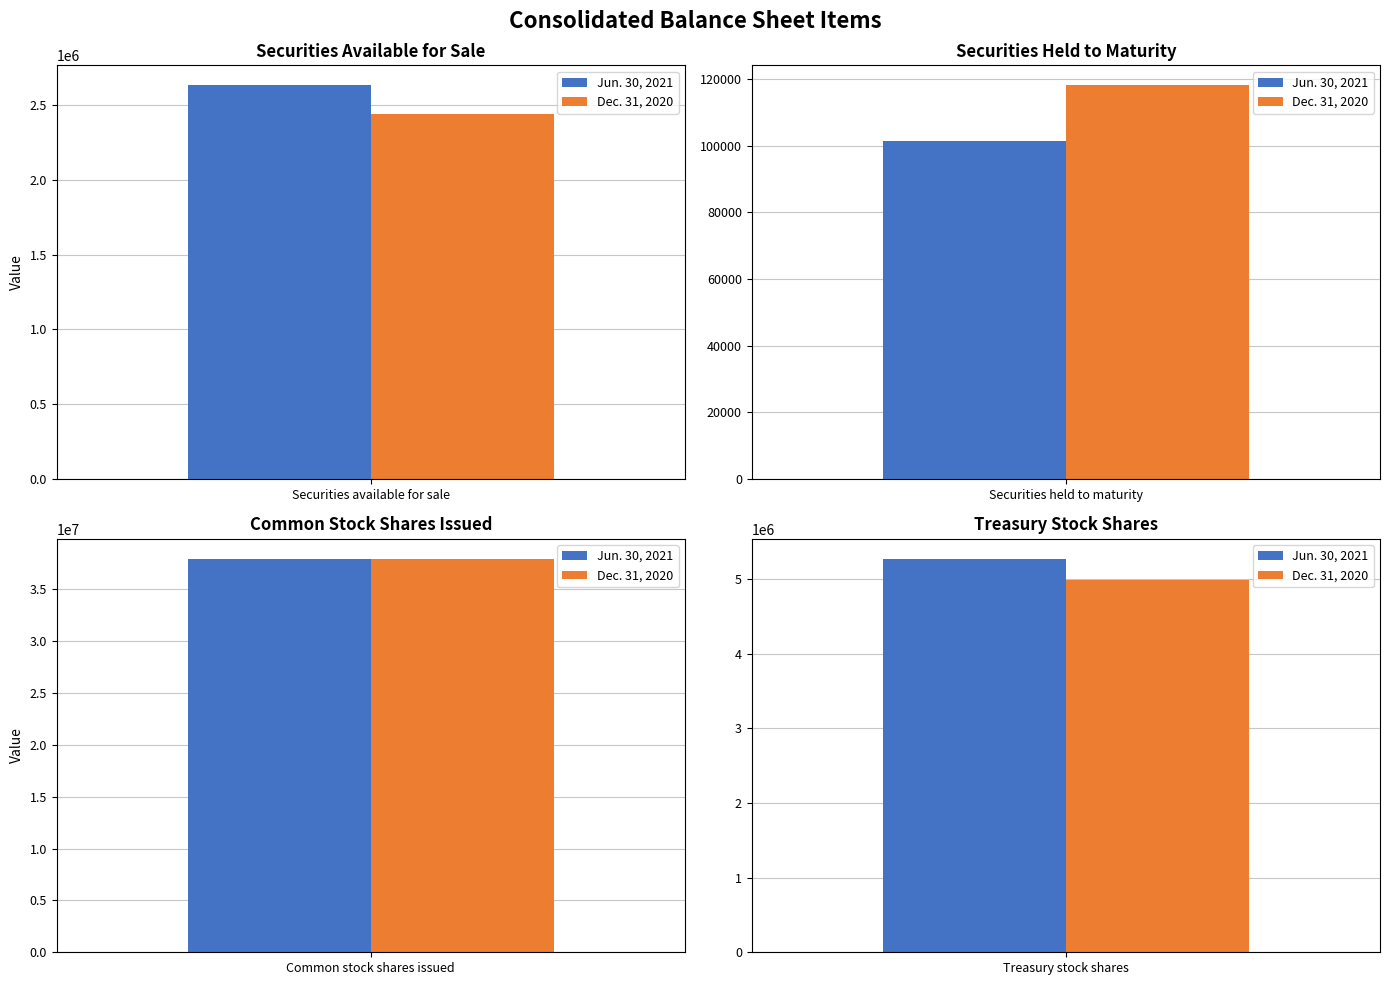

List the series in order of their peak value, lowest first.

Dec. 31, 2020, Jun. 30, 2021